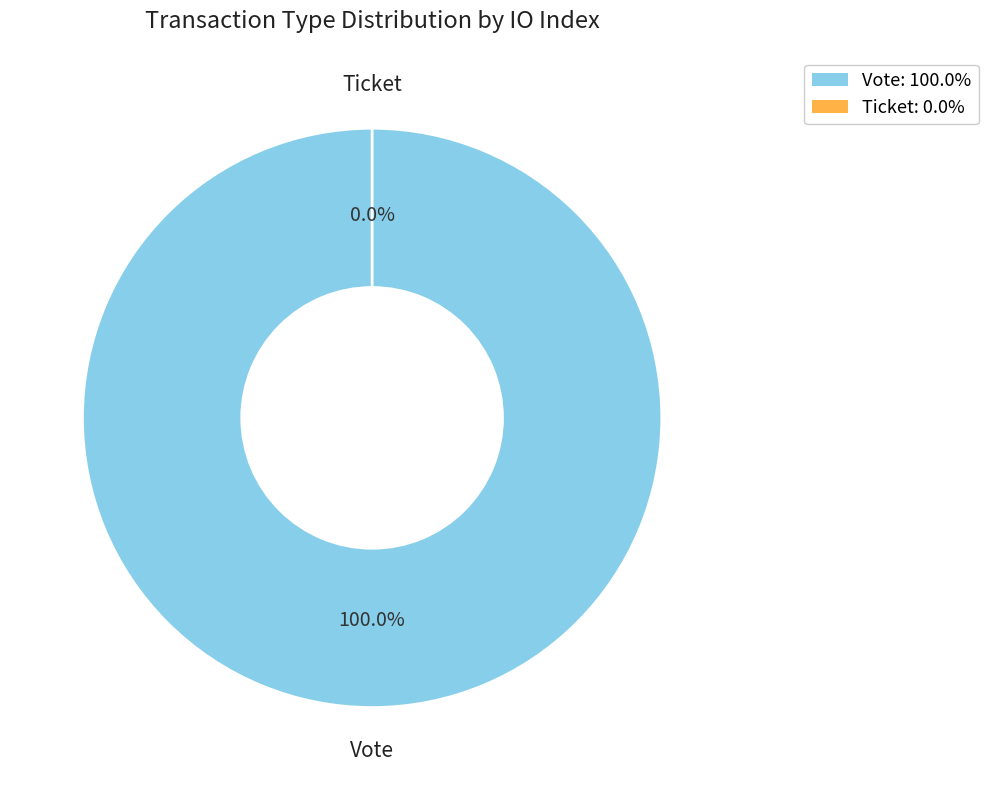

What percentage is the Vote slice, to the nearest percent?

100%